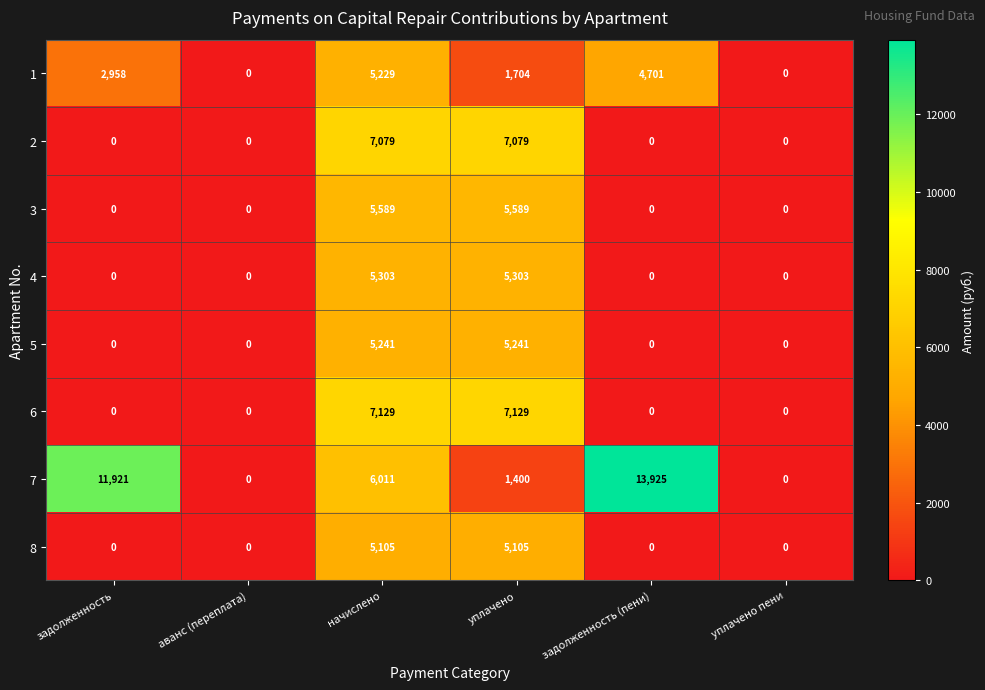

At уплачено, list the series in order from smallest to largest.

7, 1, 8, 5, 4, 3, 2, 6